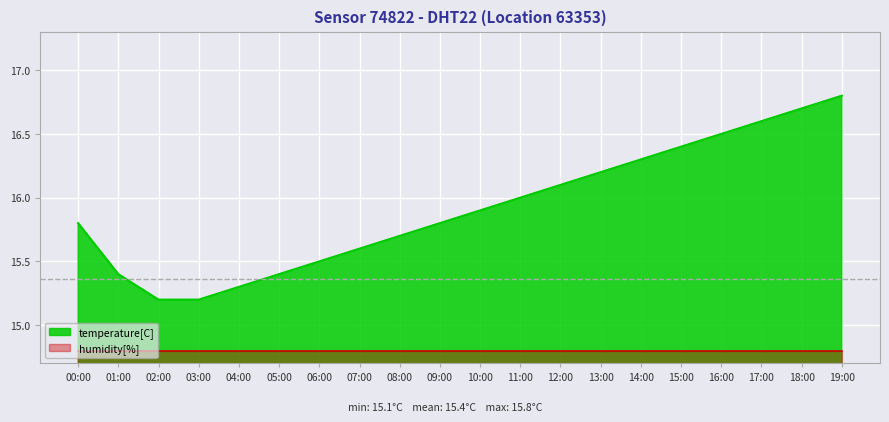

Rank the categories by value from highest to lowest.

19:00, 18:00, 17:00, 16:00, 15:00, 14:00, 13:00, 12:00, 11:00, 10:00, 00:00, 09:00, 08:00, 07:00, 06:00, 01:00, 05:00, 04:00, 02:00, 03:00